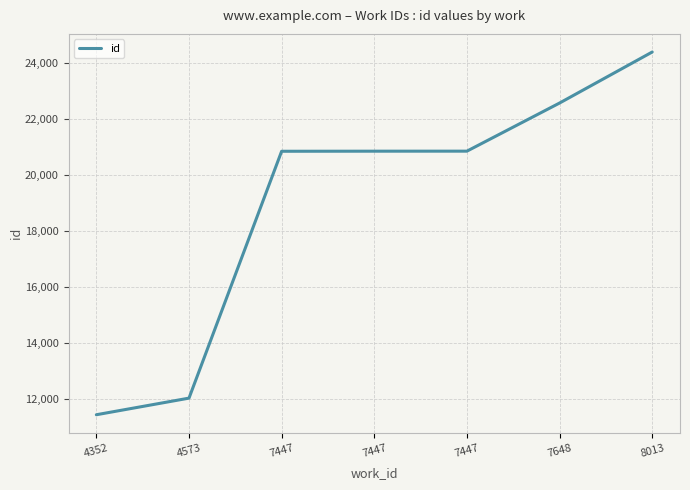

List the labels in order of value, smallest first.

4352, 4573, 7447, 7447, 7447, 7648, 8013